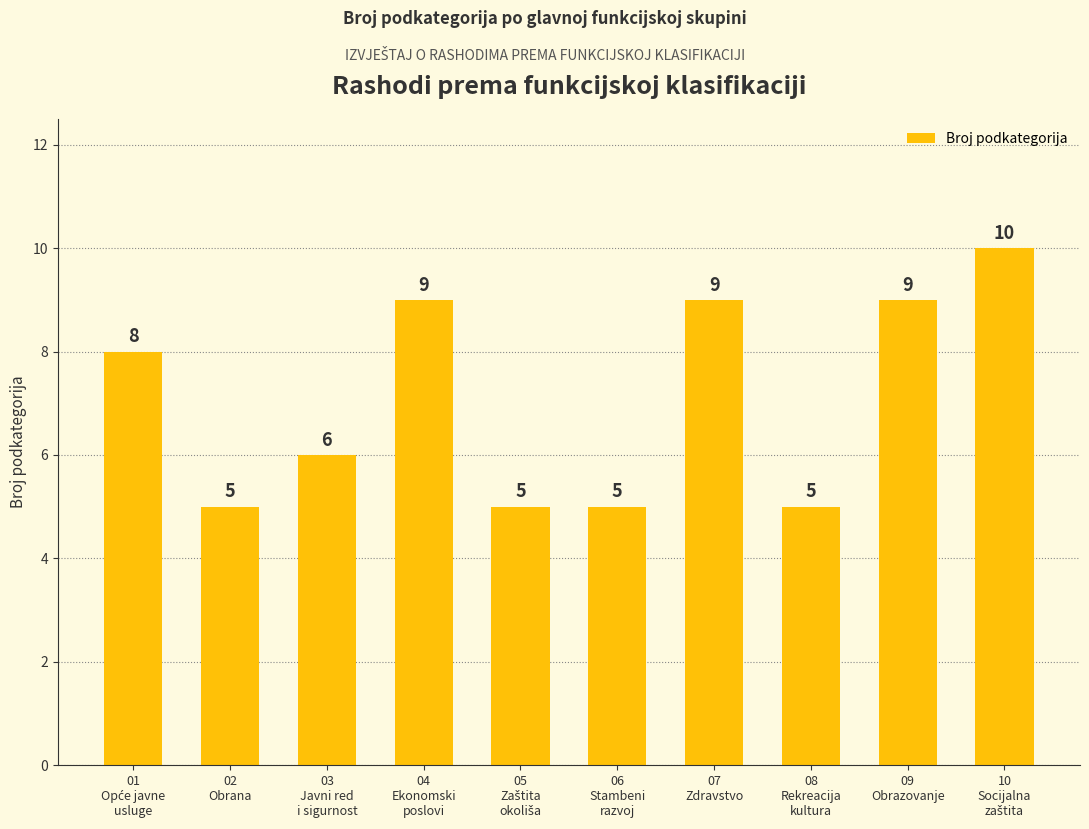

What is the label of the 3rd bar from the left?

03
Javni red
i sigurnost